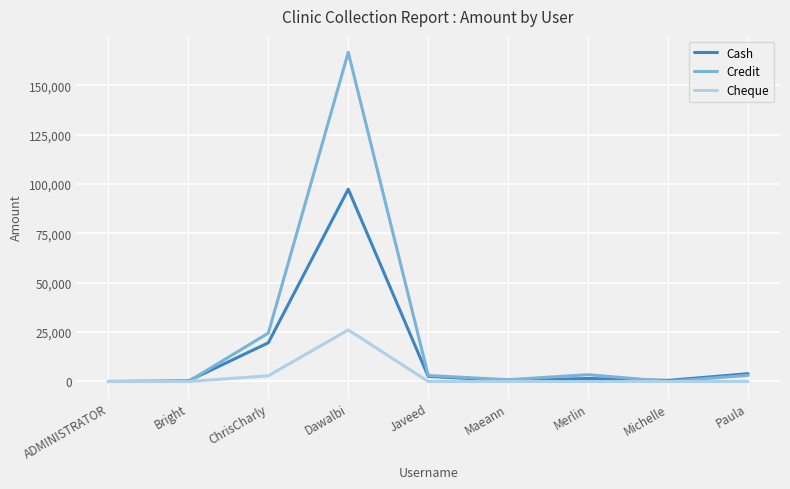

Count the number of data series in this chart.

3